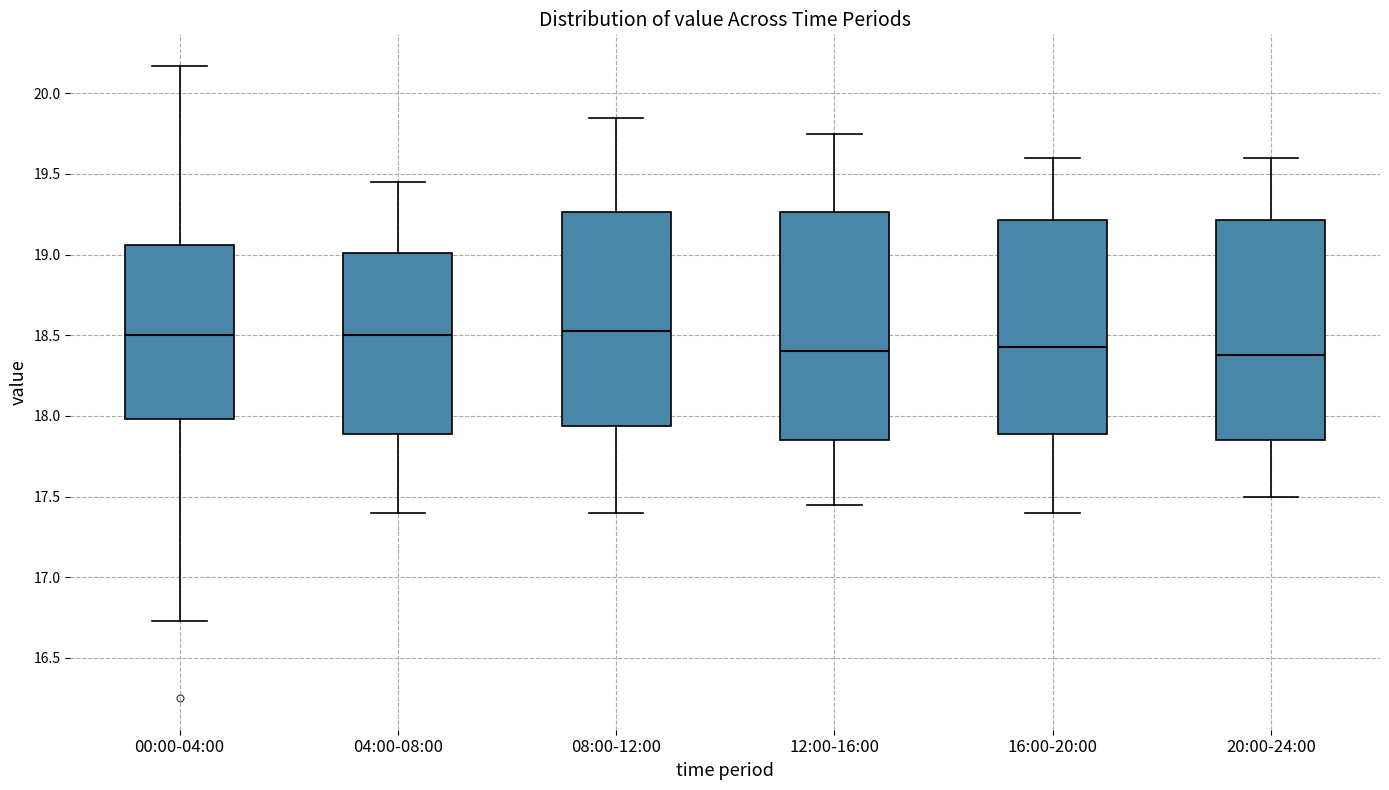

Comparing the boxes themselves (not the whiskers), which one is the tallest?

12:00-16:00